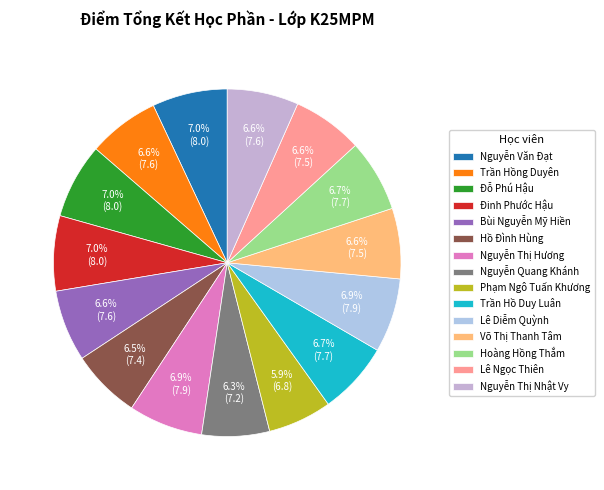

Which slice is the largest?

Nguyễn Văn Đạt